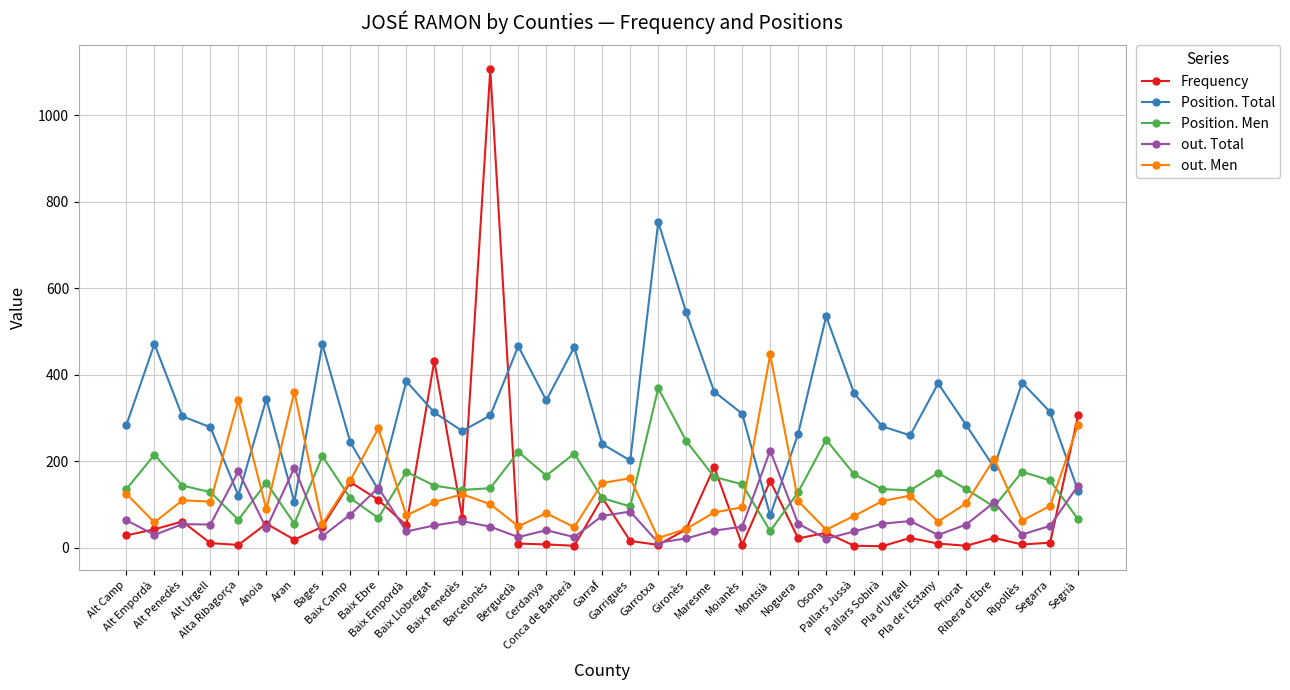

Where do Frequency and Position. Men first cross each other?

Bages and Baix Camp